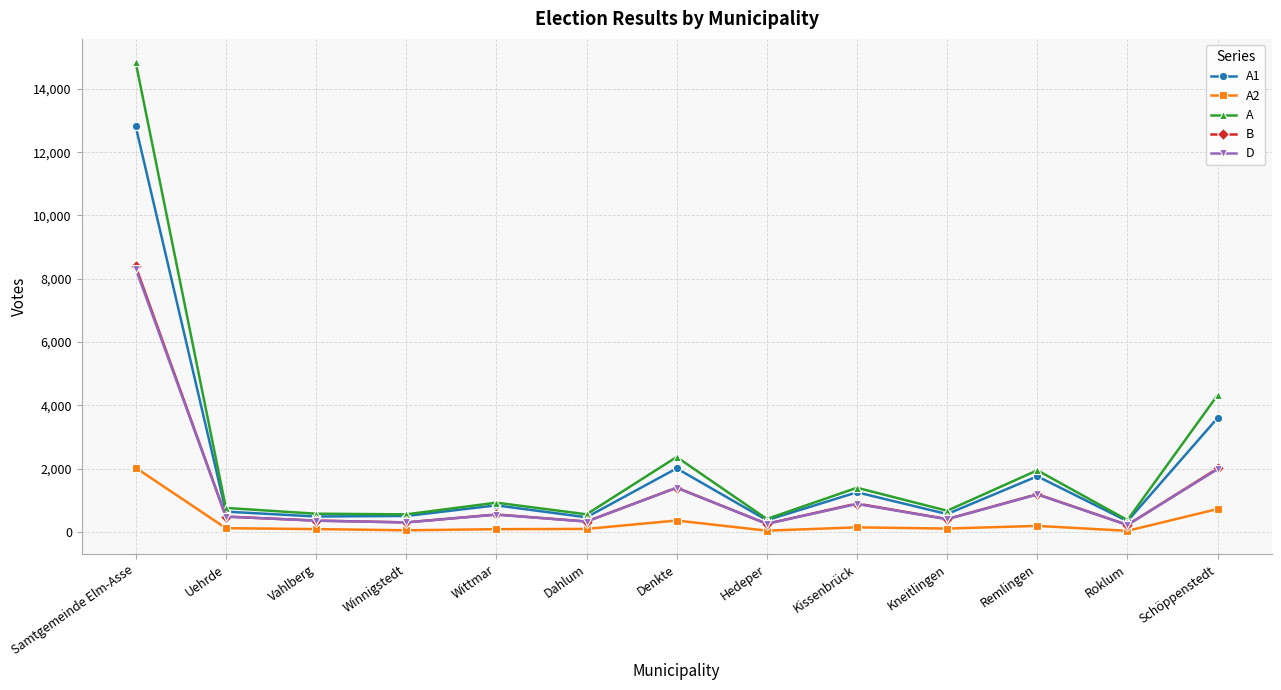

What is the spread (max minus min) of values at Winnigstedt?

503